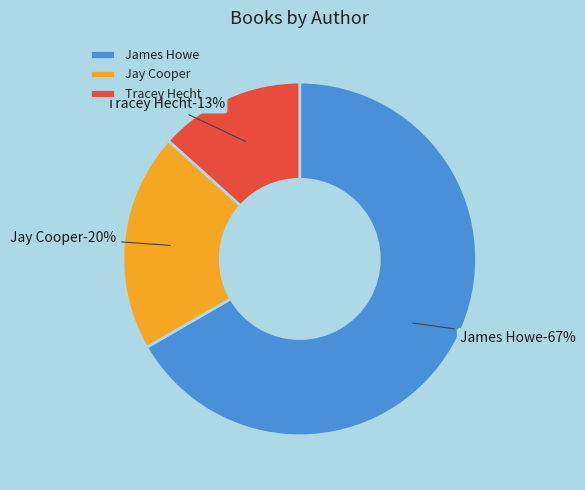

How many slices are in this pie chart?

3